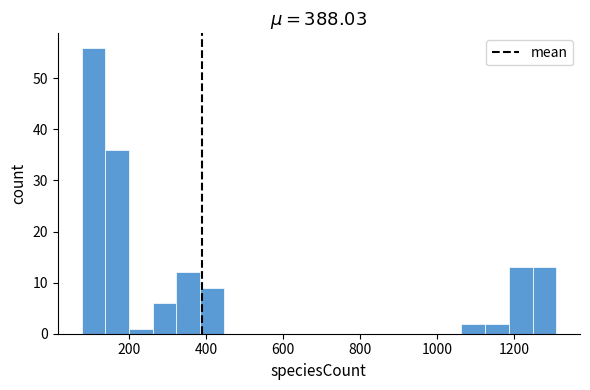

Read against the x-axis, roughly where is the centre of the tallest bar?

100